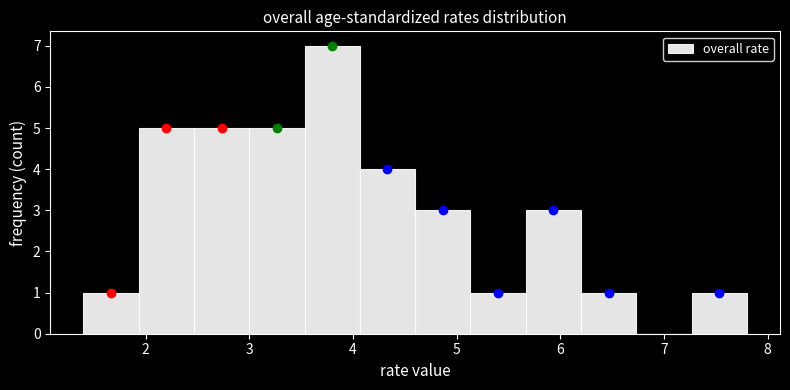

How tall is the bar that spans 3.0 to 3.5 on the x-axis? Neither the bar edges nor the heights are printed on the chart, so give them approximately, as read against the axes.

5